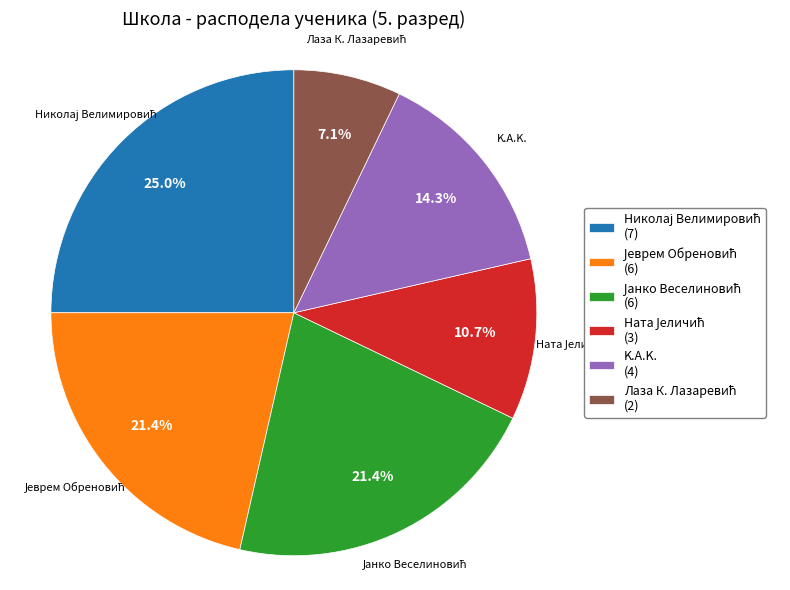

Does any single category account for the majority?

No